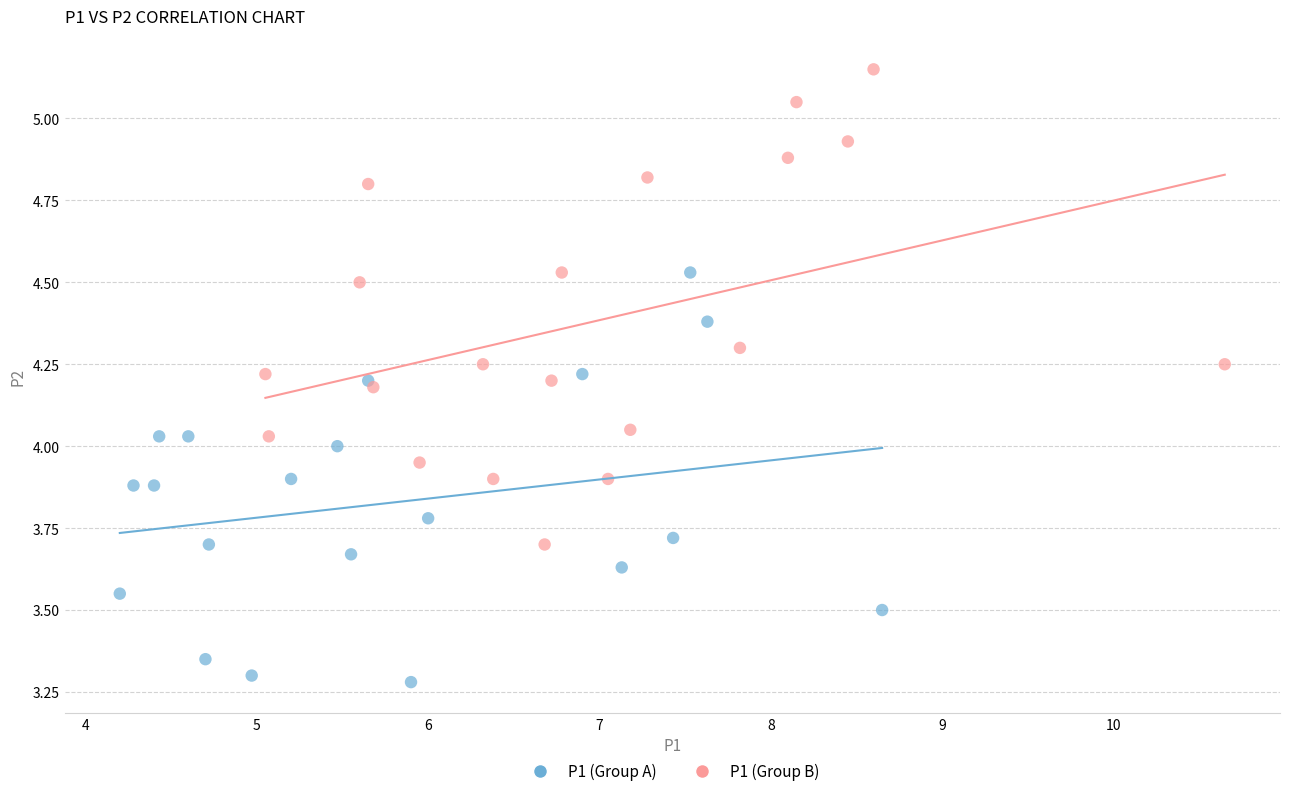

What are all the series names shown in the legend?

P1 (Group A), P1 (Group B)